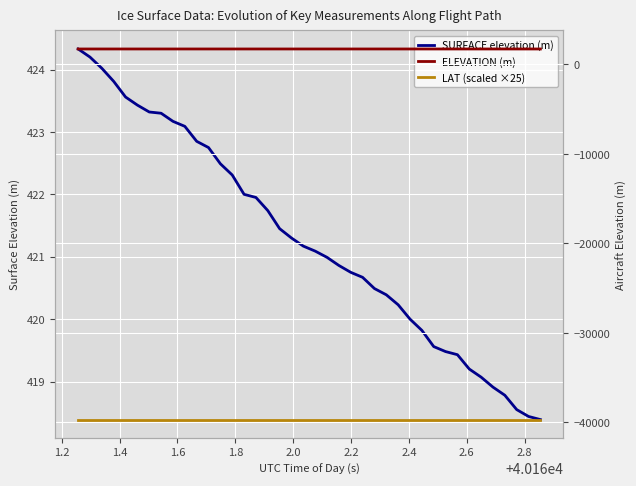

At how many categories does at least one series exceed -35142?

40